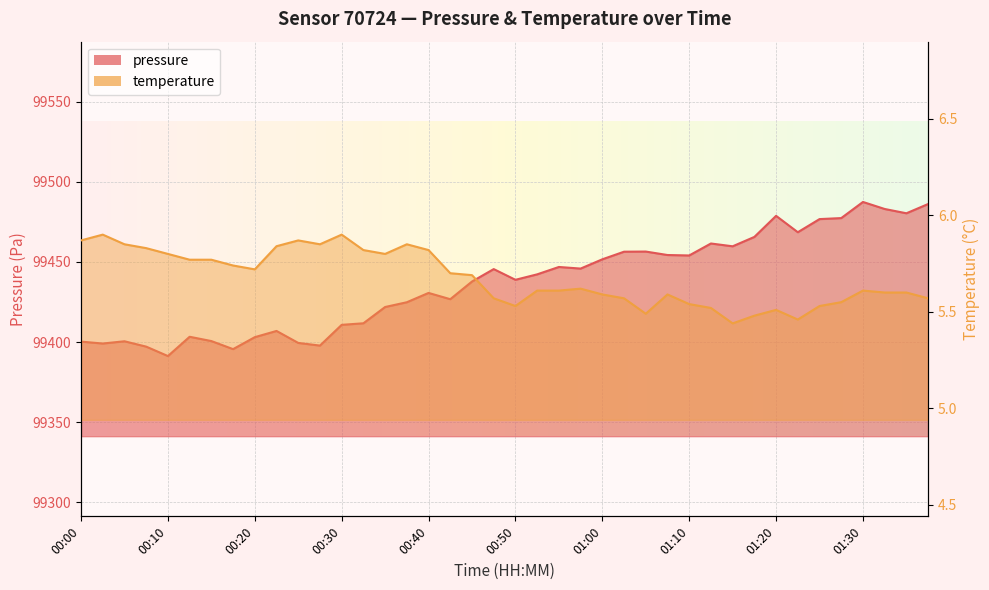

Reading left to right, list all the values displayed in this chart.

pressure: 99400.3	99399.1	99400.5	99397.2	99391.3	99403.3	99400.7	99395.6	99403.1	99407.0	99399.5	99397.8	99410.8	99411.8	99421.9	99424.9	99430.7	99426.8	99437.8	99445.6	99438.9	99442.3	99446.9	99445.9	99451.7	99456.4	99456.5	99454.3	99454.1	99461.5	99459.8	99465.6	99478.8	99468.6	99476.8	99477.4	99487.4	99483.1	99480.4	99486.2
temperature: 5.9	5.9	5.8	5.8	5.8	5.8	5.8	5.7	5.7	5.8	5.9	5.8	5.9	5.8	5.8	5.8	5.8	5.7	5.7	5.6	5.5	5.6	5.6	5.6	5.6	5.6	5.5	5.6	5.5	5.5	5.4	5.5	5.5	5.5	5.5	5.5	5.6	5.6	5.6	5.6